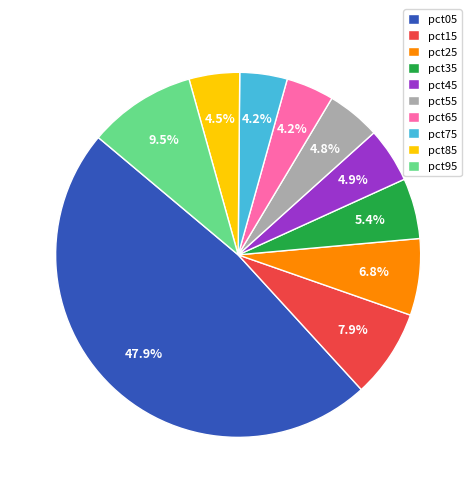

To the nearest percent, what is the combined percentage of pct65 and pct95?

14%